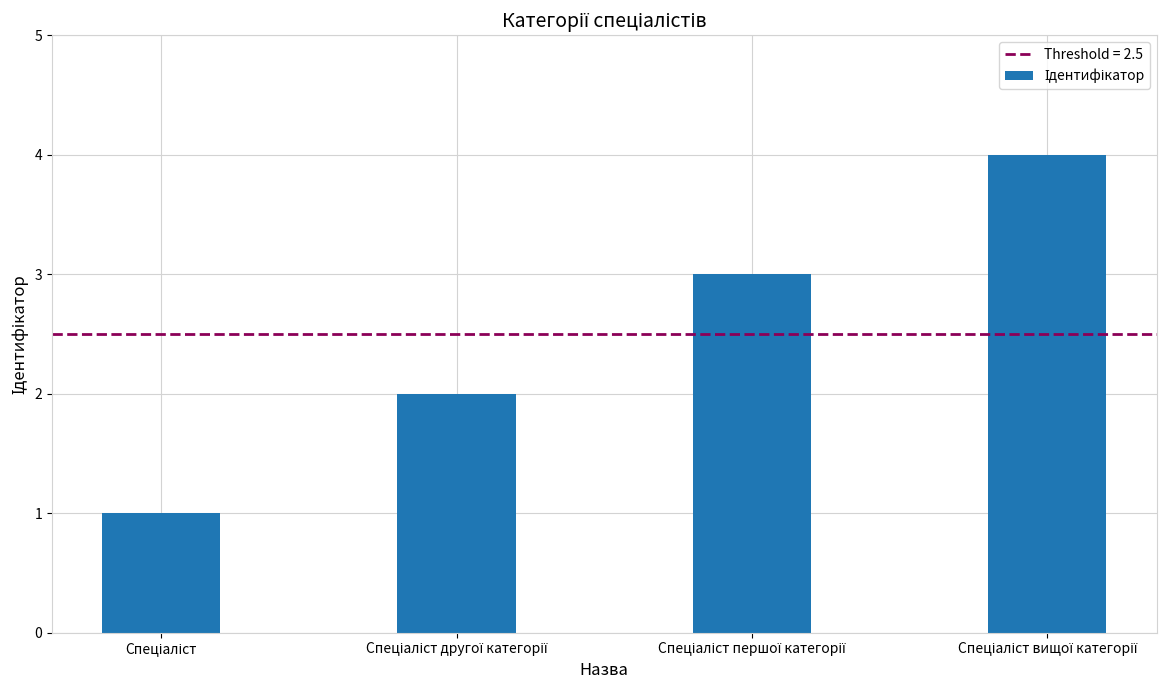

What is the difference between the maximum and minimum values?

3